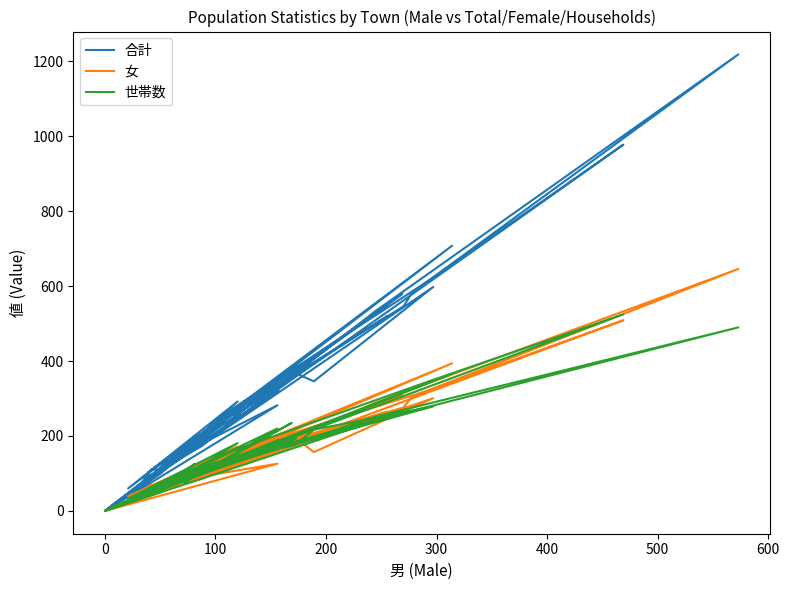

Reading left to right, list all the values displayed in this chart.

合計: 520	330	254	368	346	598	191	381	156	282	0	393	0	322	75	276	619	978	83	103	230	546	583	1219	532	174	96	135	189	101	0	579	181	292	60	708	78	111	109	102
女: 265	174	137	196	157	301	96	212	84	126	0	220	0	165	41	159	324	509	42	64	132	276	305	646	288	86	53	78	108	50	0	310	103	172	39	394	44	69	58	53
世帯数: 249	168	146	176	217	279	115	235	76	220	0	194	0	189	40	162	348	525	55	56	127	262	267	490	251	100	63	76	125	56	0	264	105	181	33	366	41	57	64	65